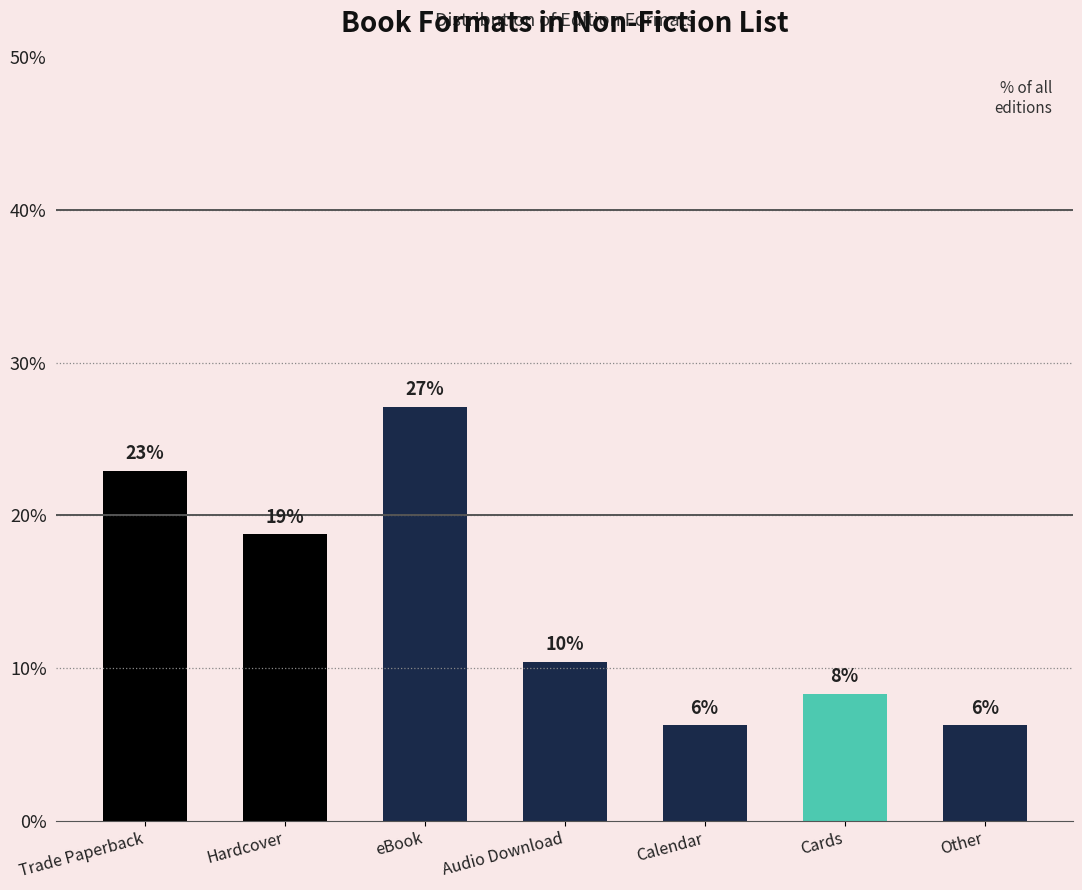

Rank the categories by value from lowest to highest.

Calendar, Other, Cards, Audio Download, Hardcover, Trade Paperback, eBook